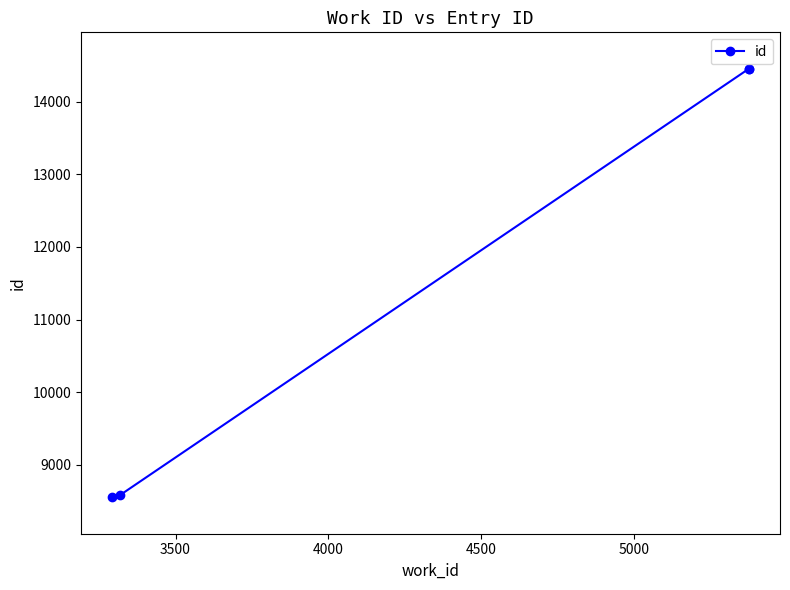

What is the smallest value displayed?

8553